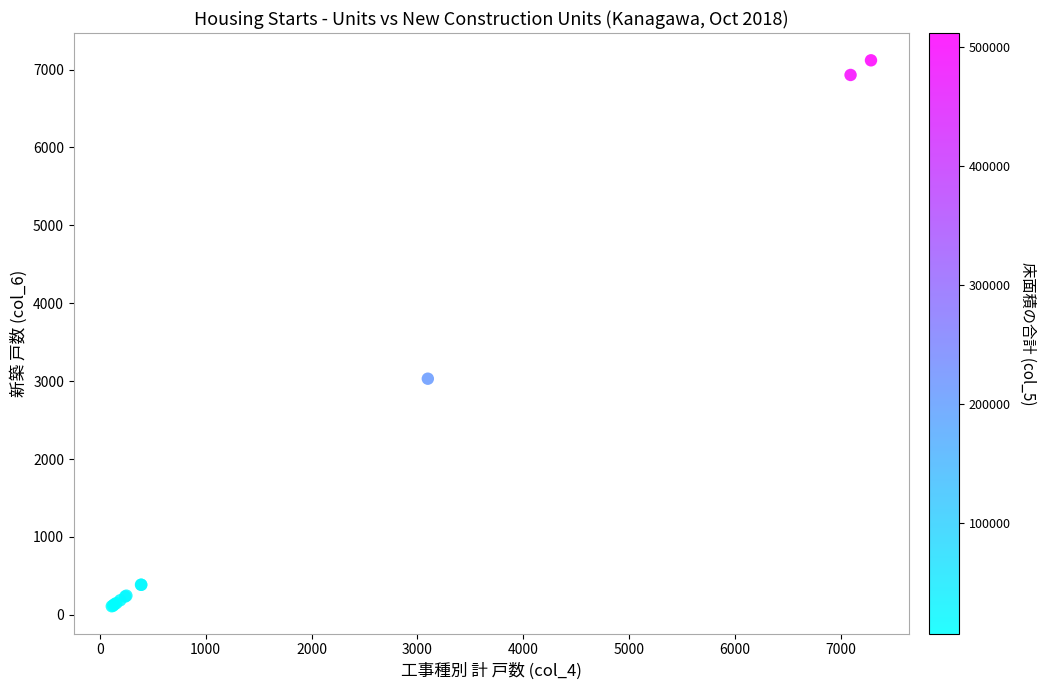

What Y value in the scatter plot is closest to 3615?

3032